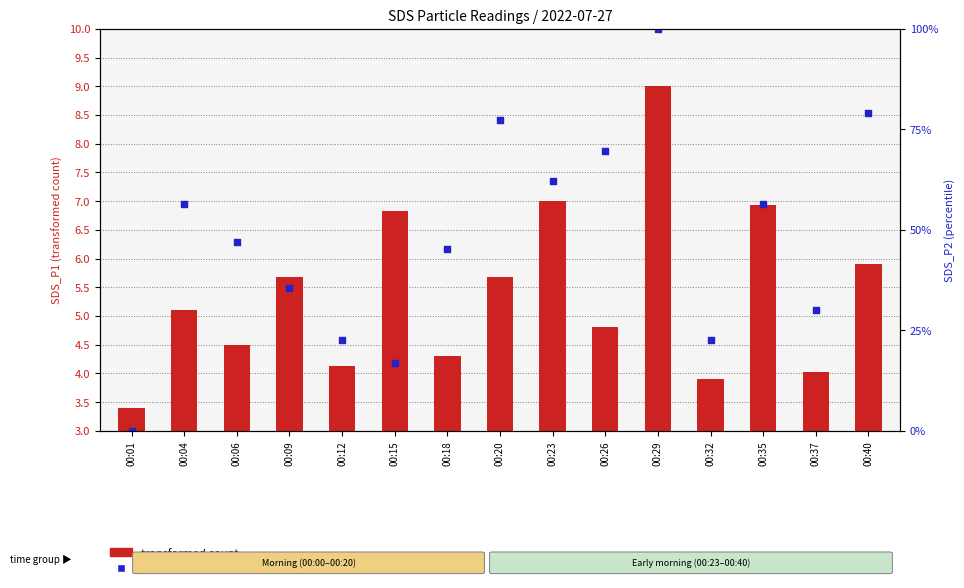

At which category is the sum across all series the highest?

00:29